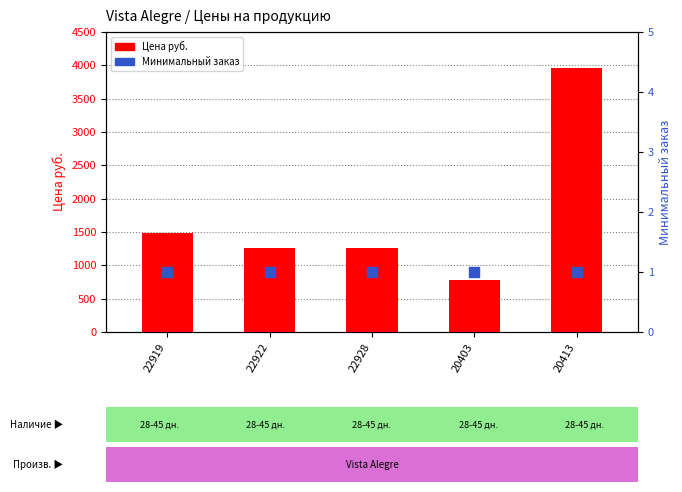

At 22928, list the series in order from smallest to largest.

Минимальный заказ, Цена руб.